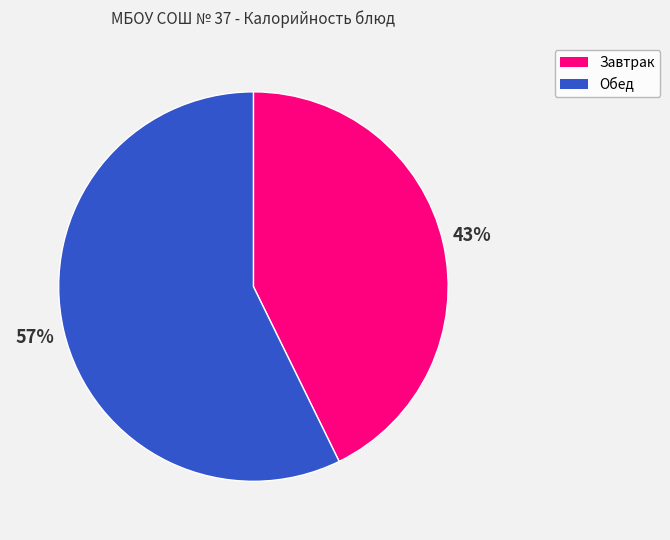

To the nearest percent, what is the average slice percentage?

50%